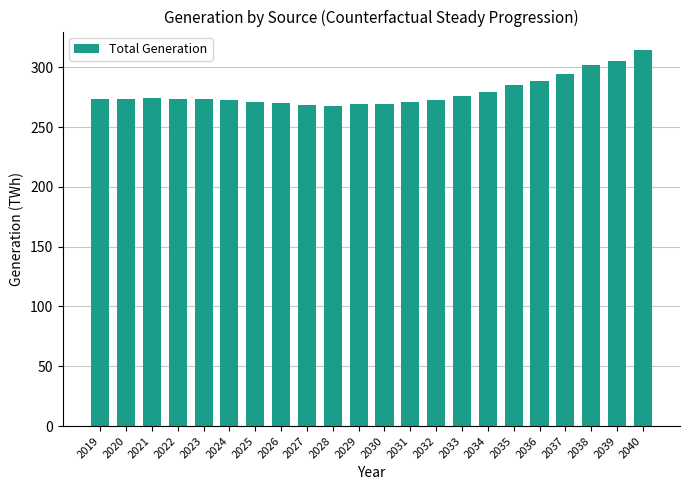

Which has a higher value, 2021 or 2026?

2021